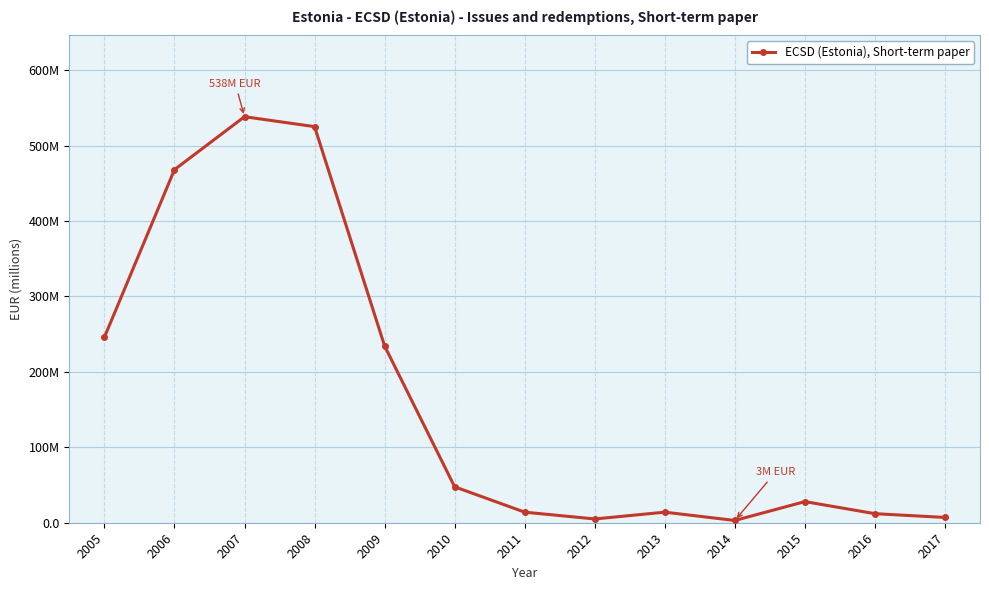

What is the difference between the values at 2005 and 2007?

292.3